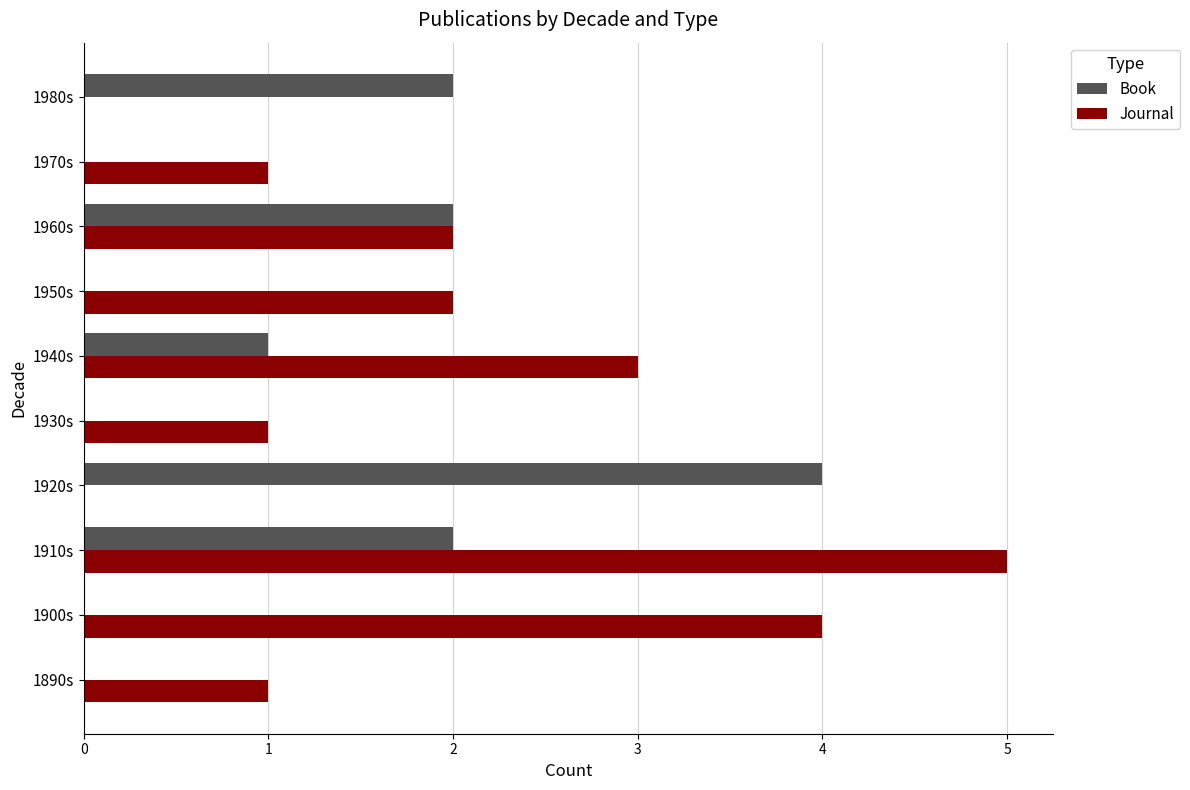

How many series are shown in this chart?

2